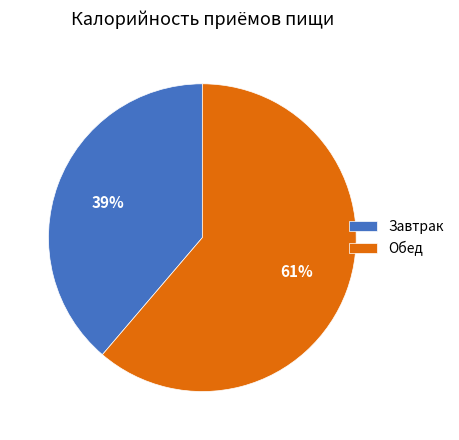

Count the number of slices in the pie.

2